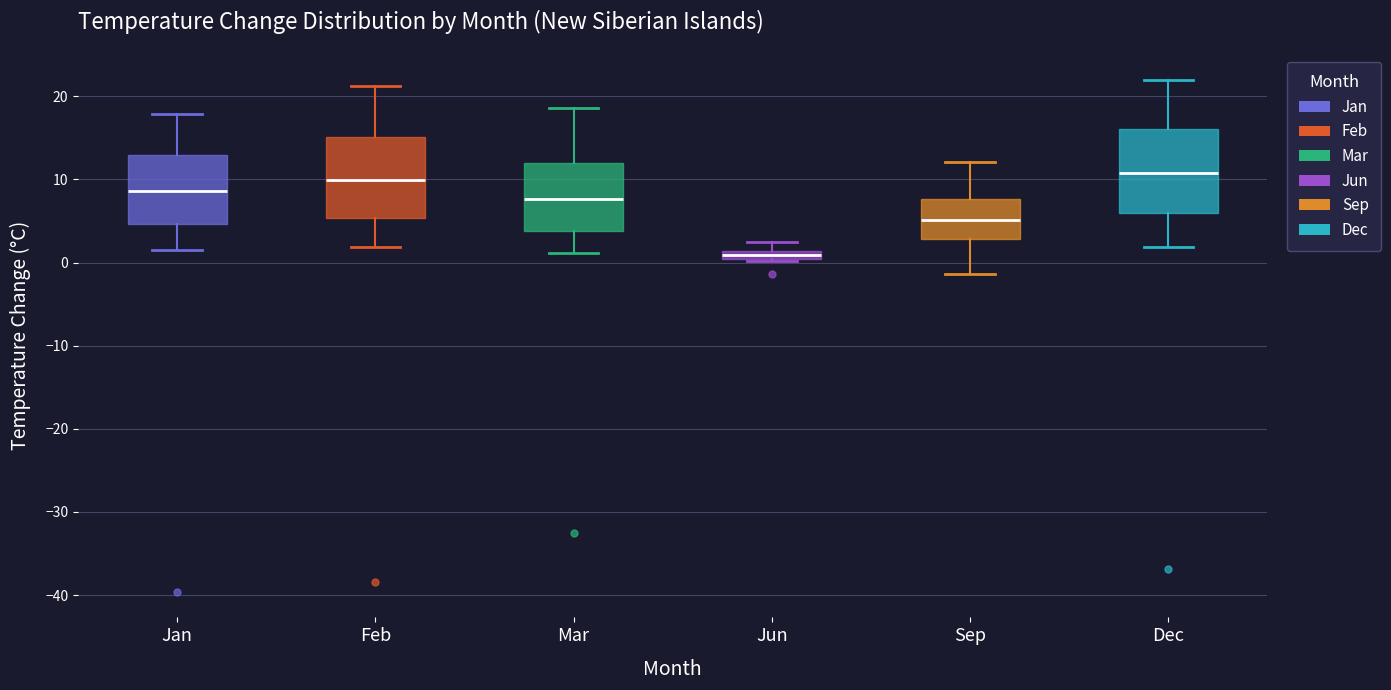

Which box has the lowest median line?

Jun